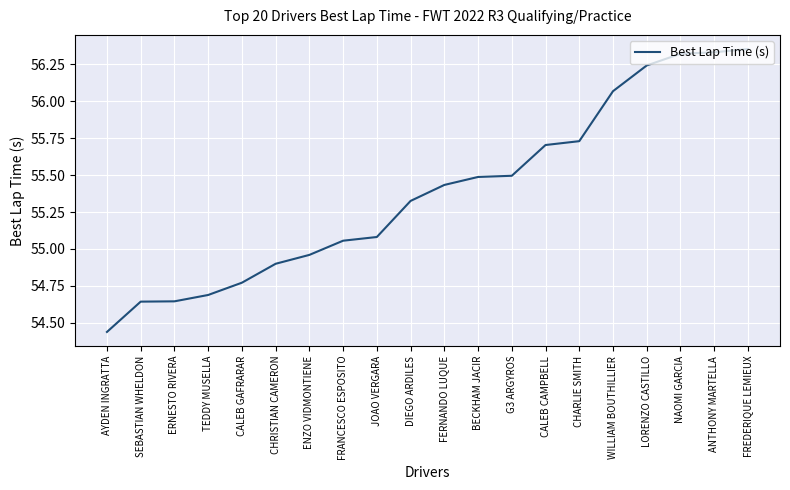

What is the difference between the second highest and minimum values?

1.9